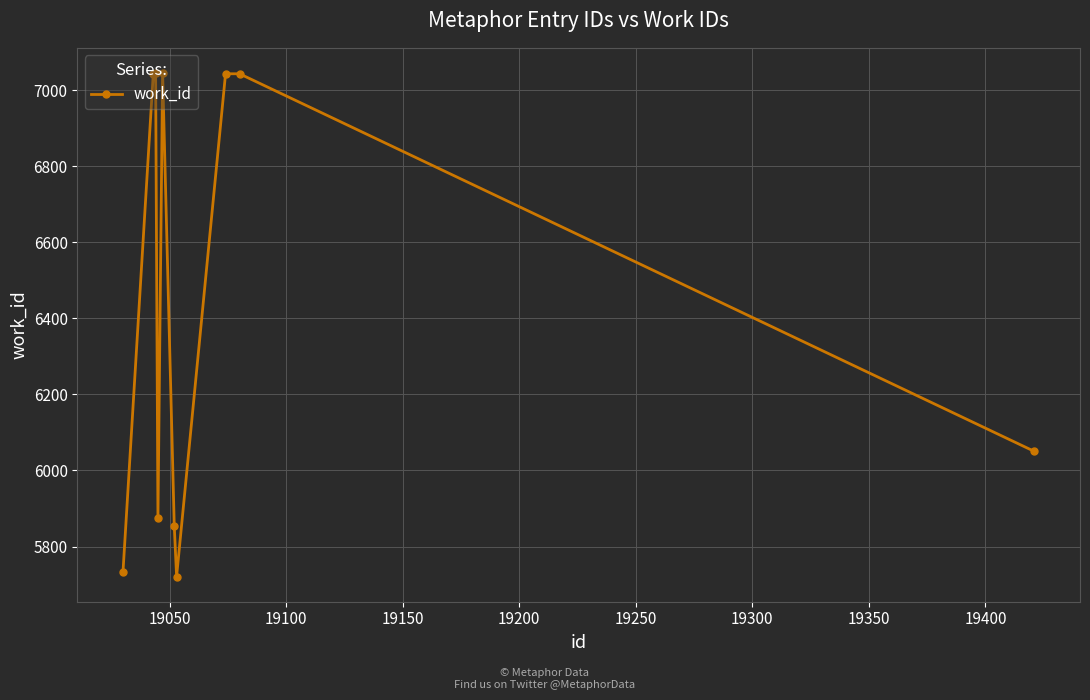

What is the minimum value shown in the chart?

5721